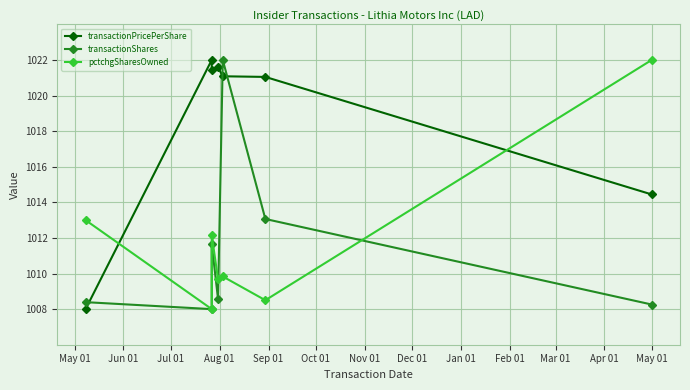

What is the difference between the second highest and minimum values in the transactionPricePerShare series?

13.6